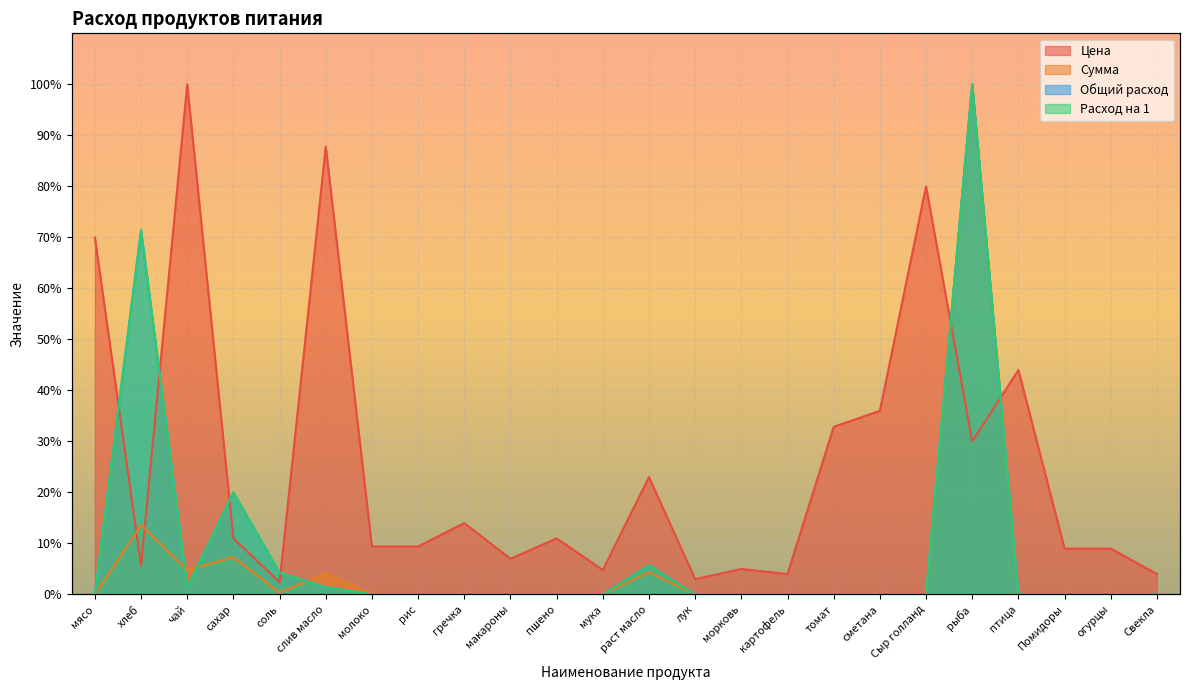

Is the value of Сумма at картофель greater than the value of Цена at соль?

No